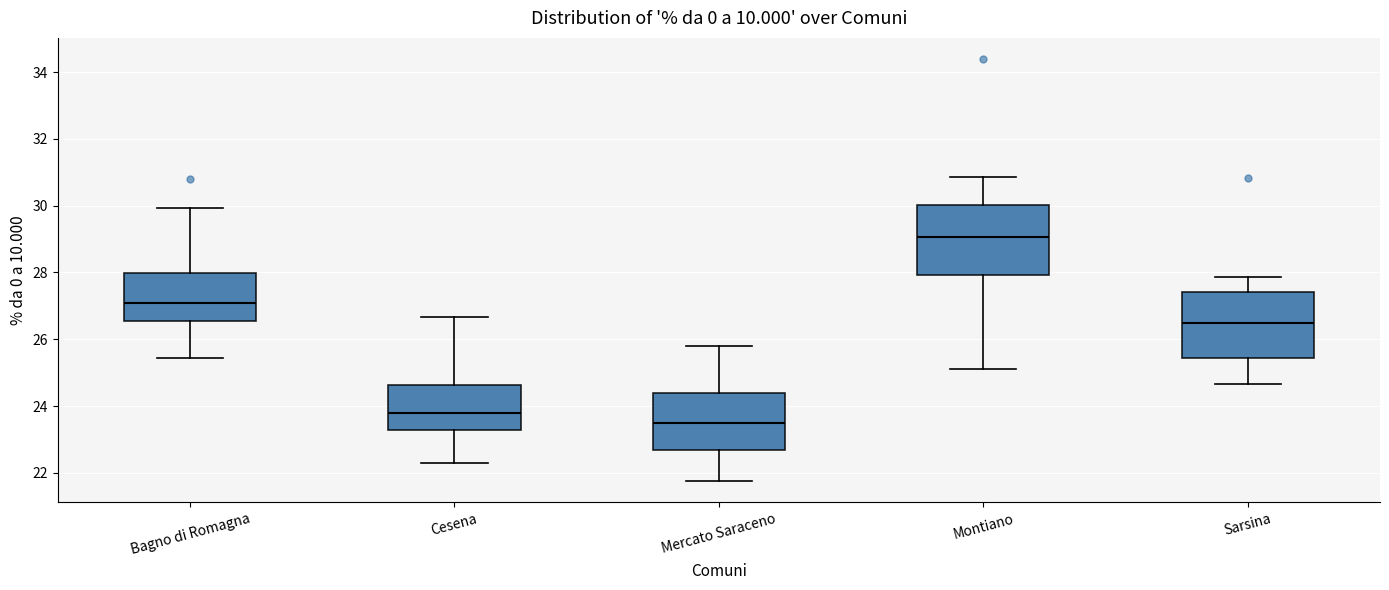

Where is the lower edge of the box for Montiano on the y-axis? The values are not printed on the chart, so give them approximately, as read against the axis.

28.0